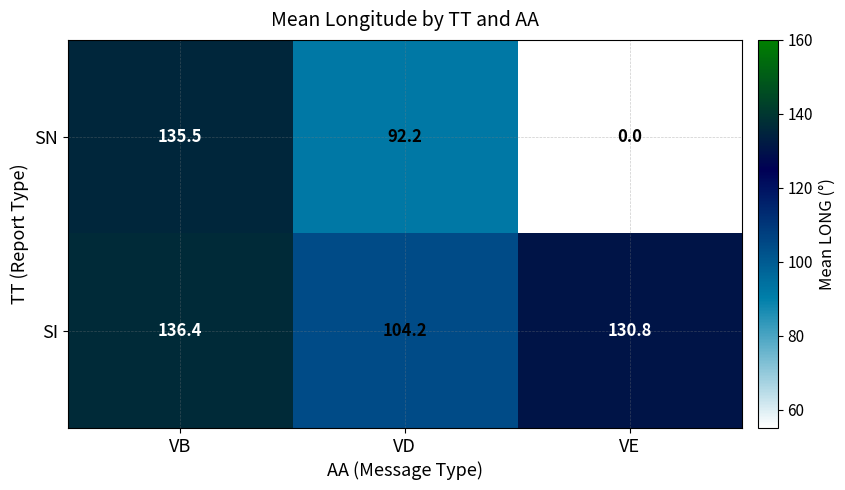

At which label does SN reach its peak?

VB